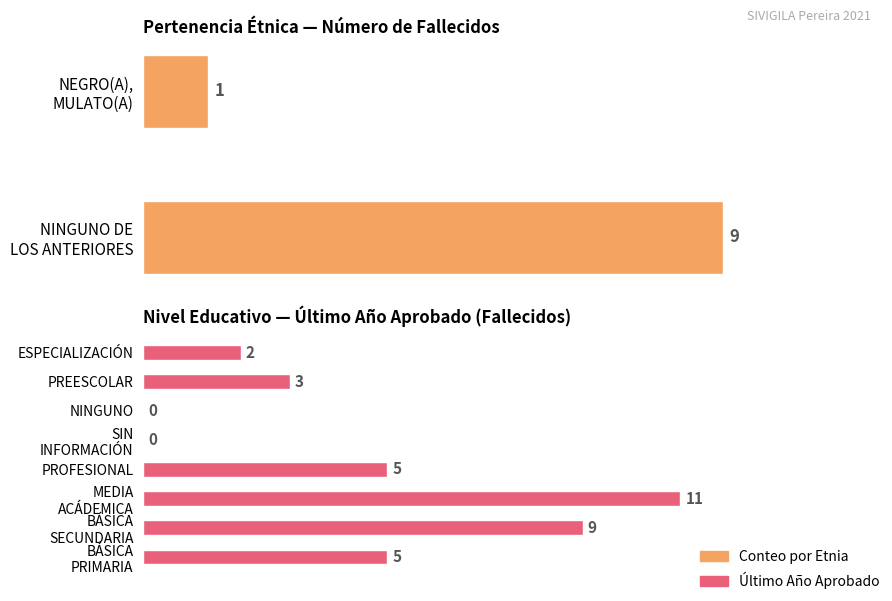

What is the maximum value shown in the chart?

11